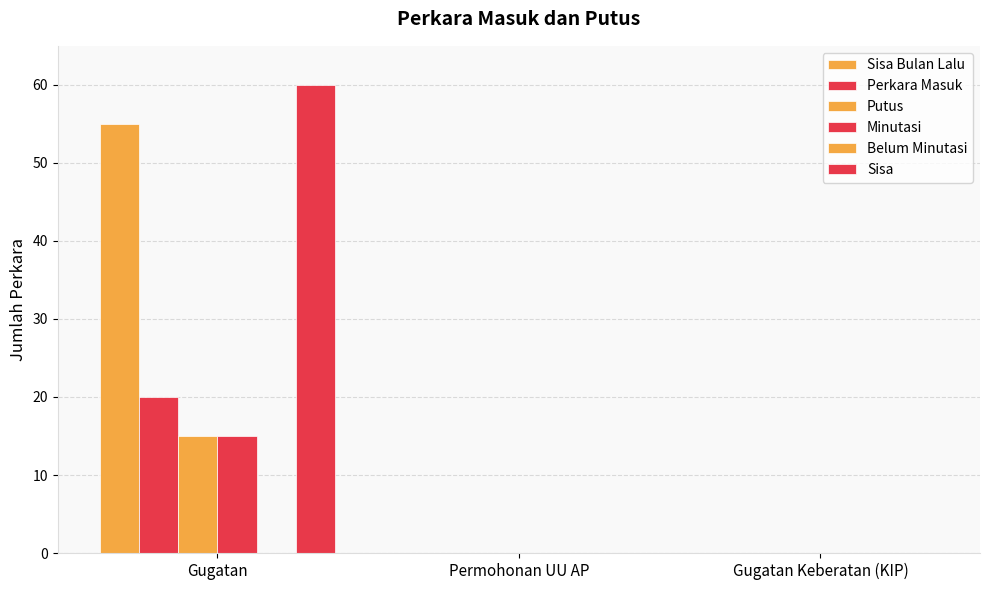

Are the bars grouped side by side (vs. stacked)?

Yes